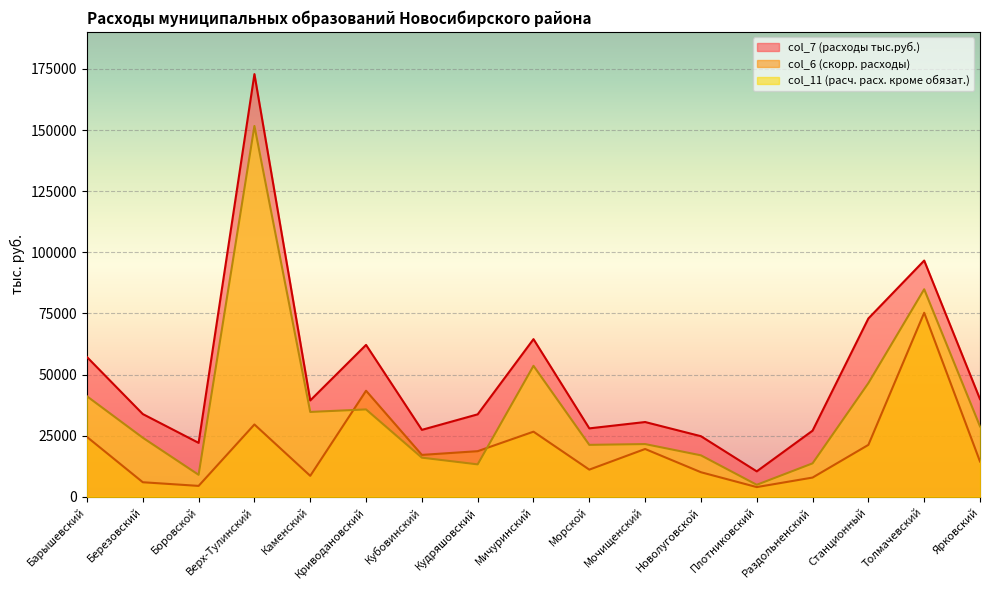

List the labels in order of col_6 value, largest first.

Толмачевский, Криводановский, Верх-Тулинский, Мичуринский, Барышевский, Станционный, Мочищенский, Кудряшовский, Кубовинский, Ярковский, Морской, Новолуговской, Каменский, Раздольненский, Березовский, Боровской, Плотниковский